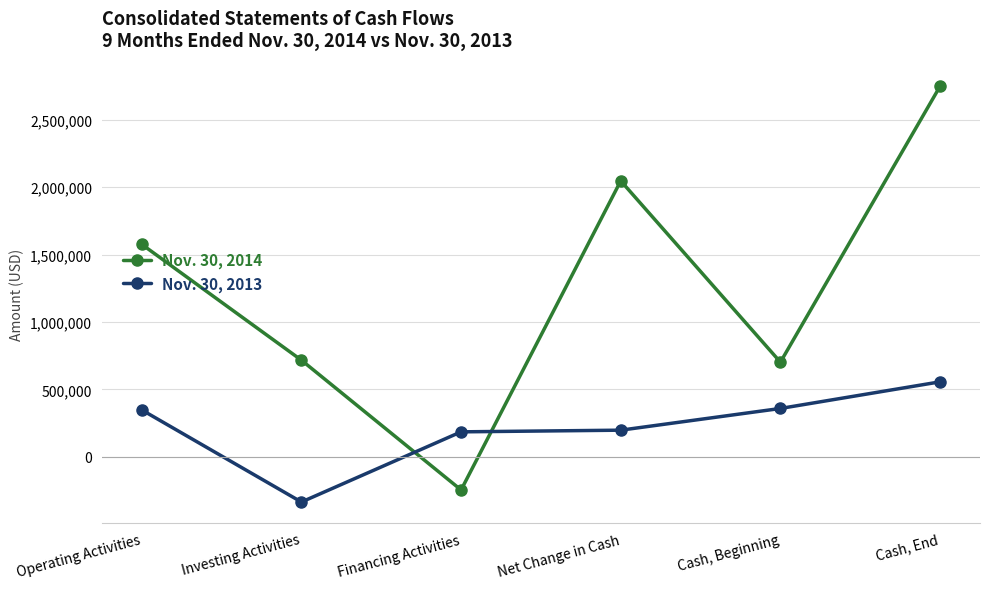

Which category has the lowest value in the Nov. 30, 2013 series?

Investing Activities